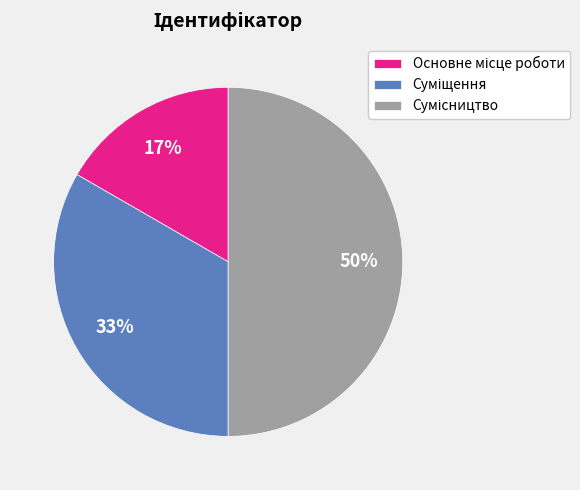

To the nearest percent, what is the average slice percentage?

33%